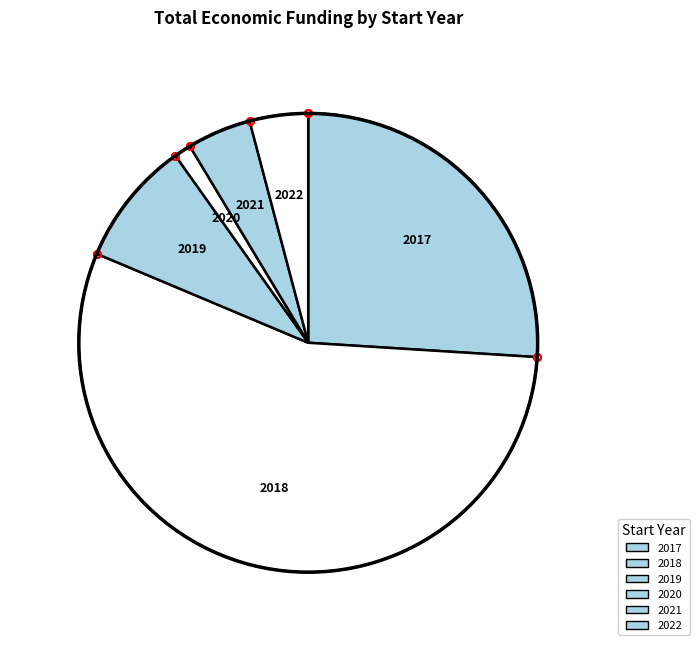

How many segments does this pie chart have?

6